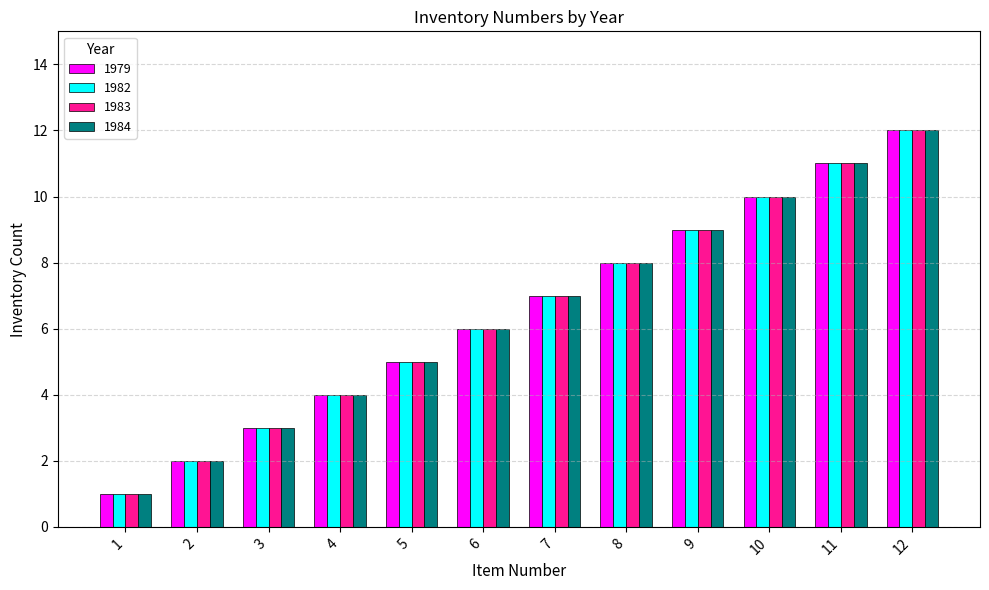

What is the difference between the maximum and minimum values in the 1979 series?

11